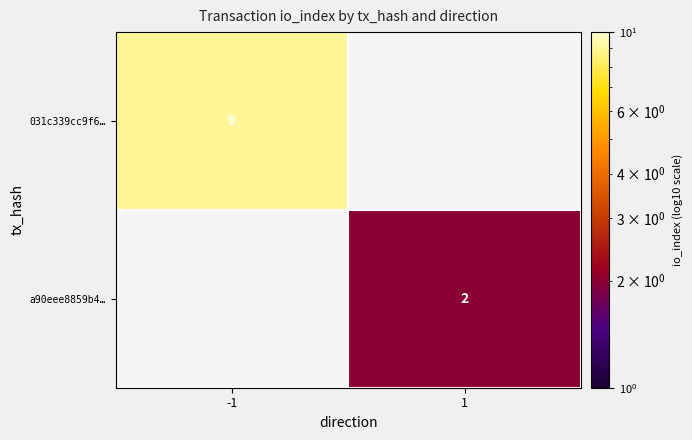

The a90eee8859b4… series shows 2 at 1. True or false?

True